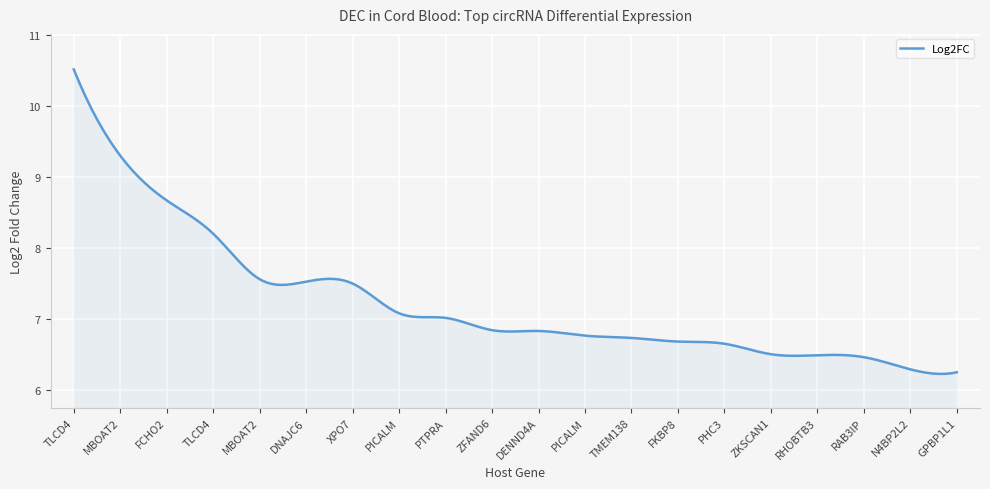

What is the difference between the maximum and minimum values?

4.3